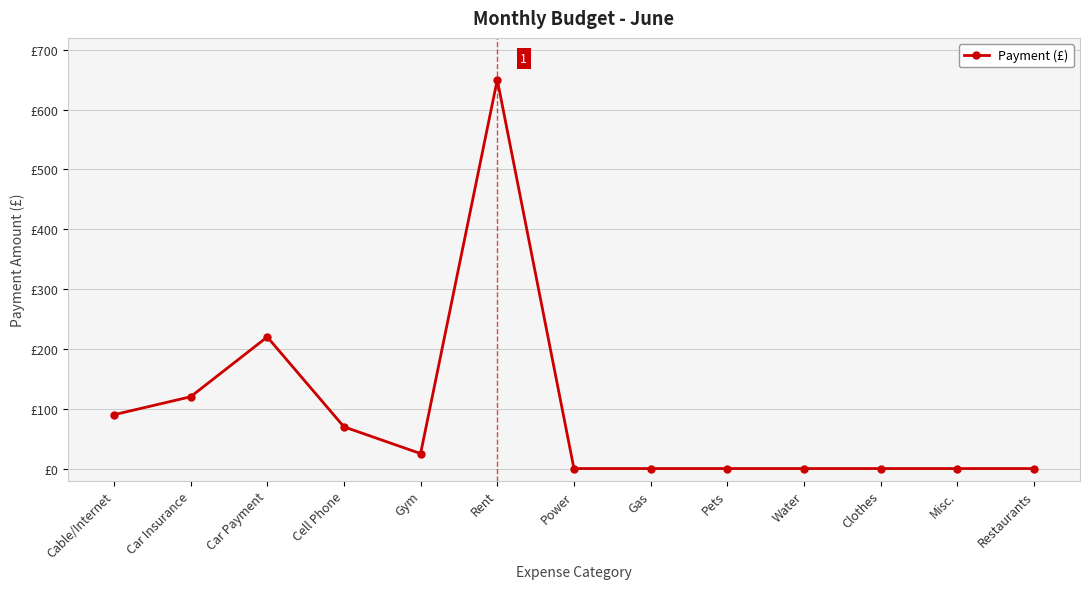

True or false: the data shows 120.0 at Car Insurance.

True